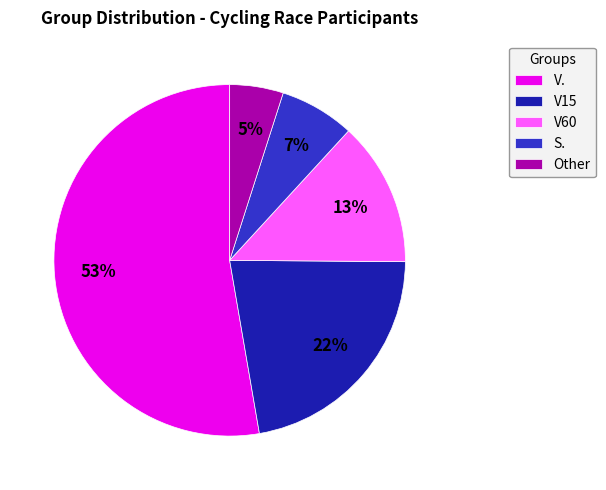

Does Other account for over 50% of the chart?

No